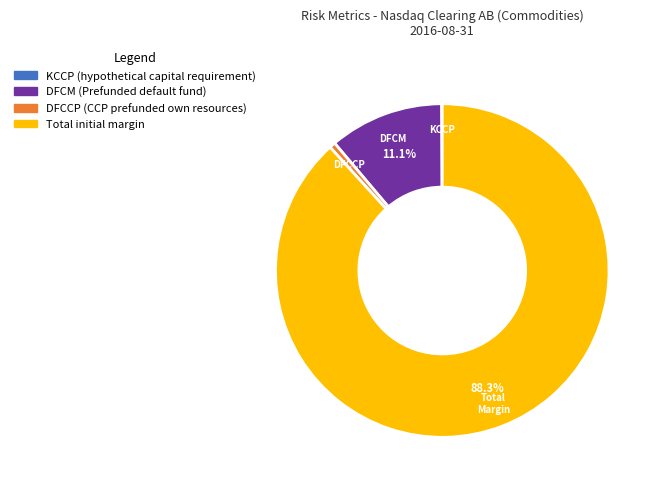

Which category has the biggest portion of the pie?

Total initial margin